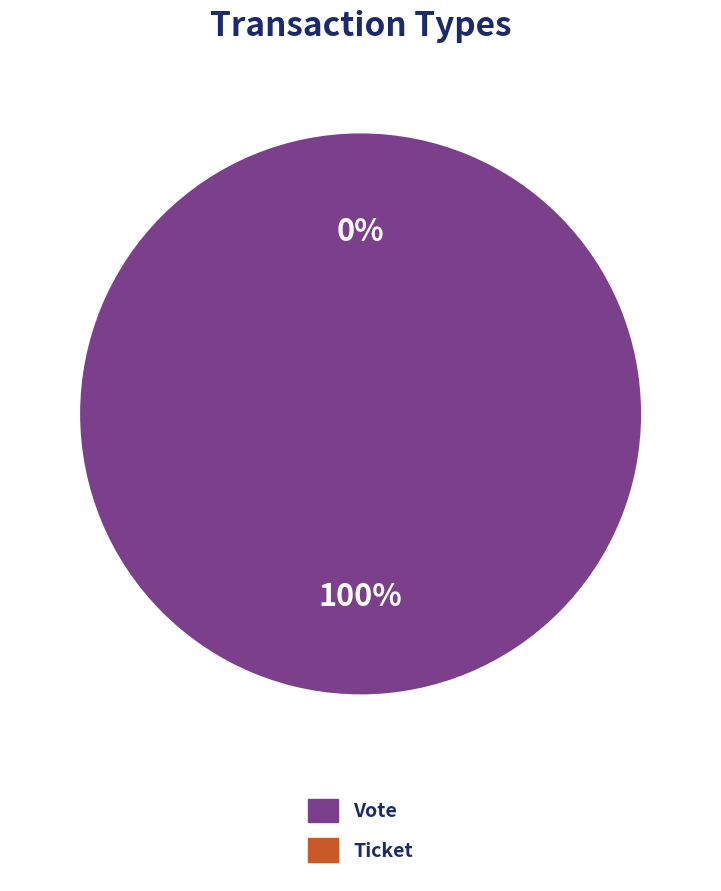

Does Vote represent more than half of the total?

Yes